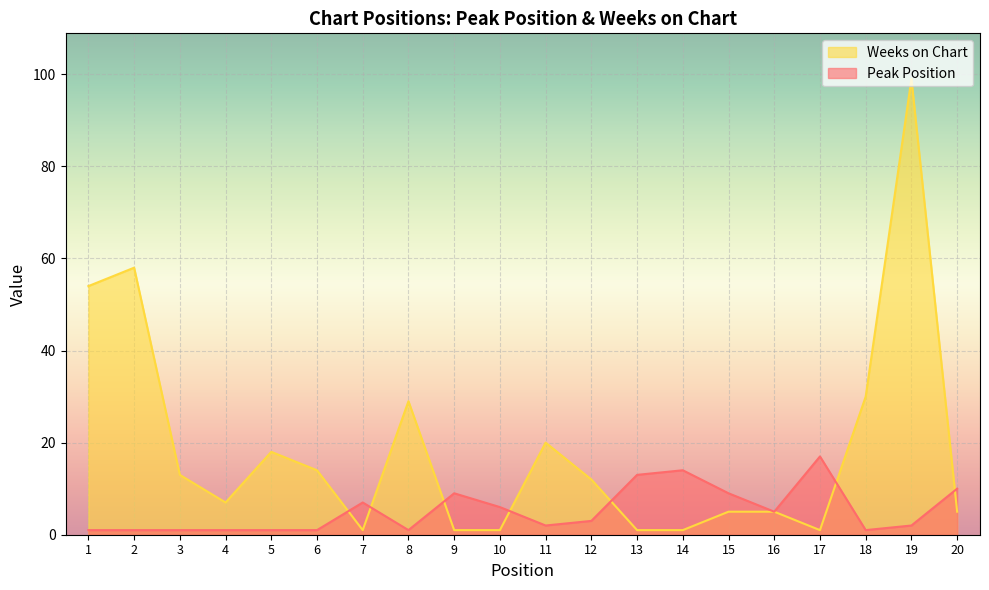

List the labels in order of Weeks on Chart value, largest first.

19, 2, 1, 18, 8, 11, 5, 6, 3, 12, 4, 15, 16, 20, 7, 9, 10, 13, 14, 17